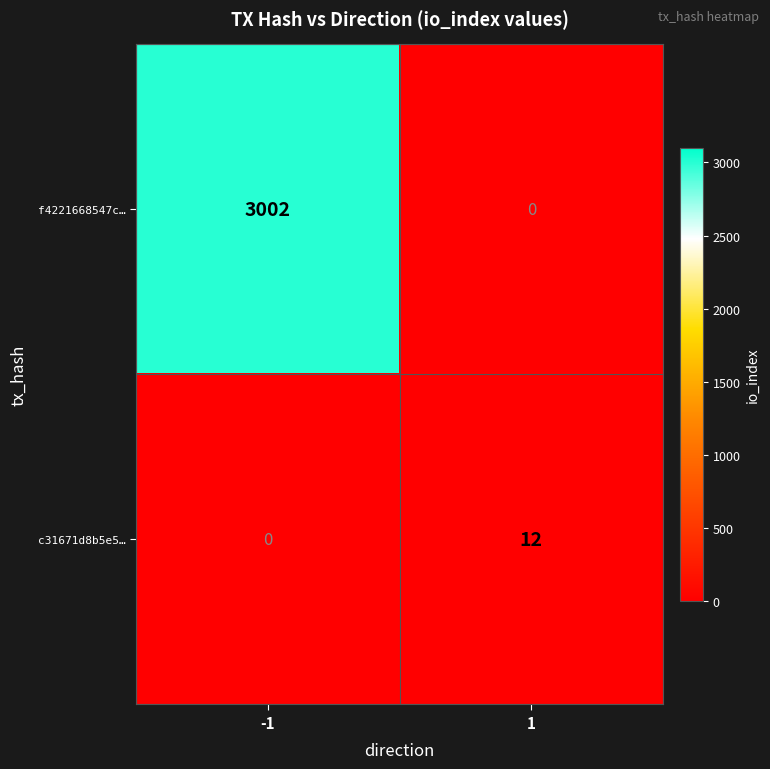

Which series has the largest total across all categories?

f4221668547c…